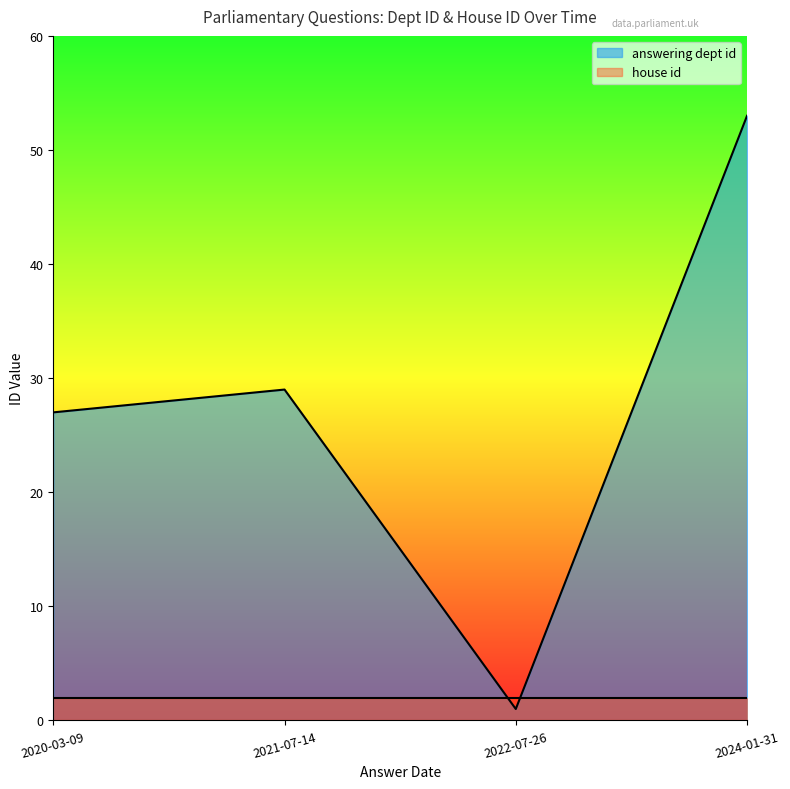

True or false: house id has a value of 2 at 2021-07-14.

True